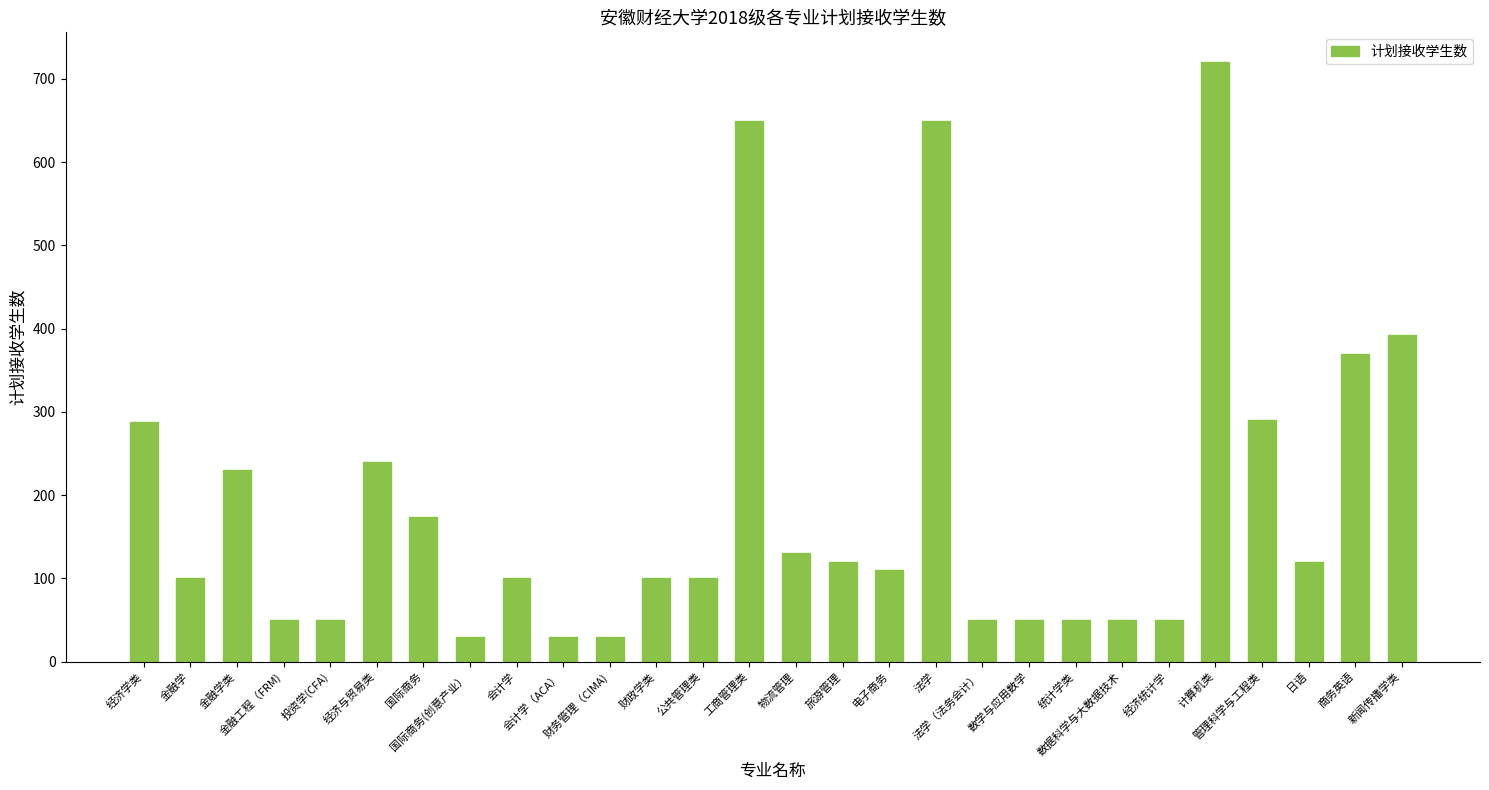

How many bars are there in total?

28